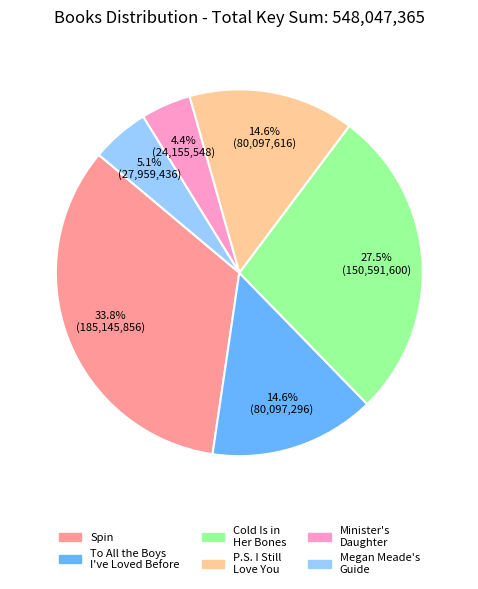

Does any single category account for the majority?

No